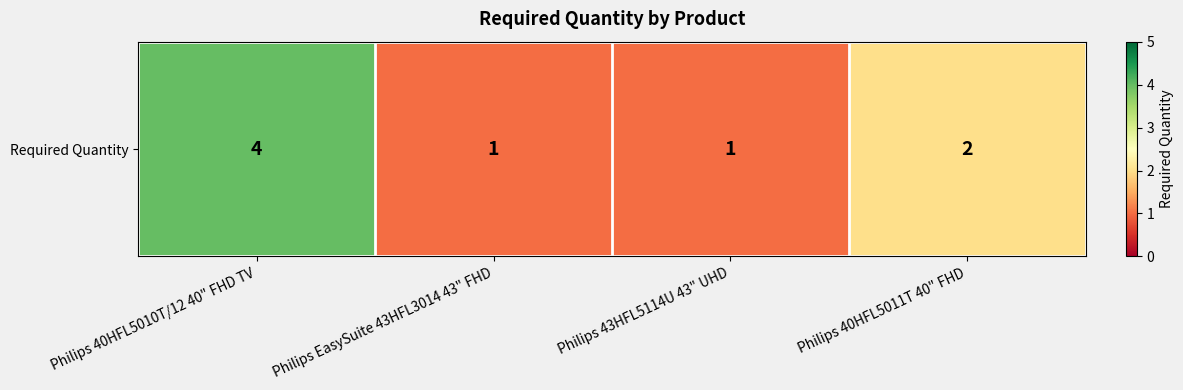

What is the change in value from Philips EasySuite 43HFL3014 43" FHD to Philips 40HFL5011T 40" FHD?

+1